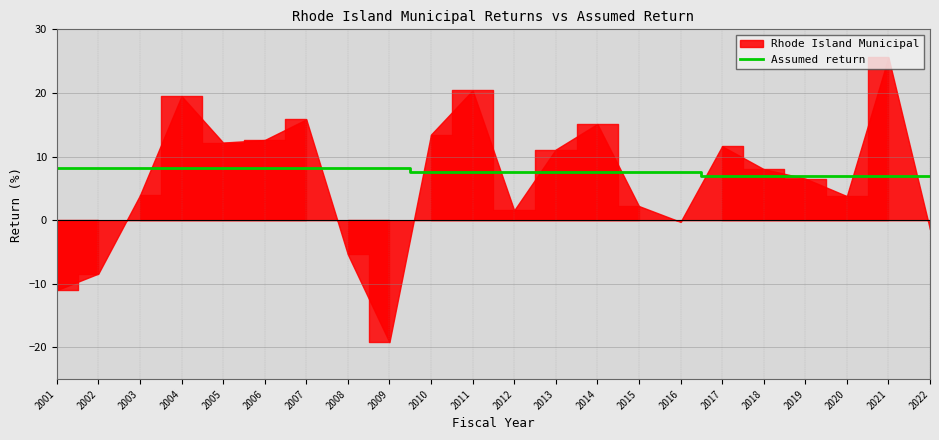

Reading left to right, what are all the values shown in this chart?

2001=8.2	2002=8.2	2003=8.2	2004=8.2	2005=8.2	2006=8.2	2007=8.2	2008=8.2	2009=8.2	2010=7.5	2011=7.5	2012=7.5	2013=7.5	2014=7.5	2015=7.5	2016=7.5	2017=7.0	2018=7.0	2019=7.0	2020=7.0	2021=7.0	2022=7.0